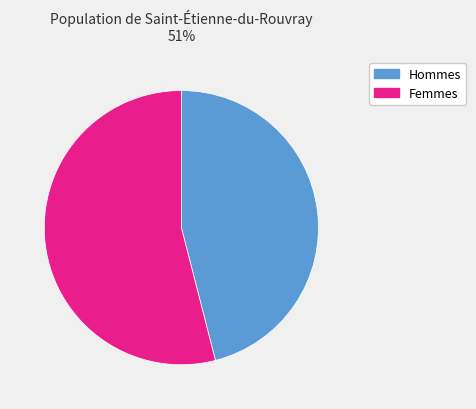

Is there a majority slice in this chart?

Yes